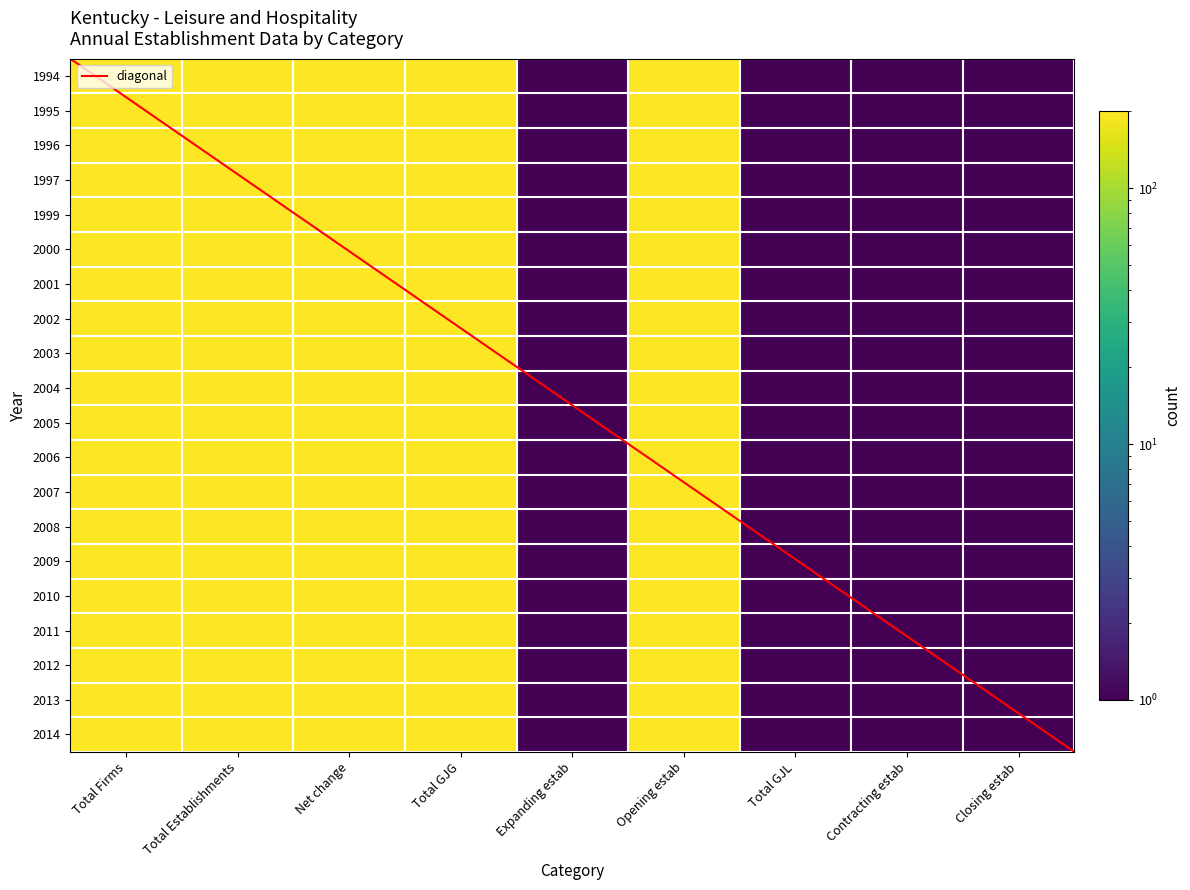

Rank the series at Total Establishments from lowest to highest value.

1994, 1995, 1996, 1997, 1999, 2000, 2001, 2002, 2003, 2004, 2005, 2006, 2007, 2008, 2009, 2010, 2011, 2012, 2013, 2014